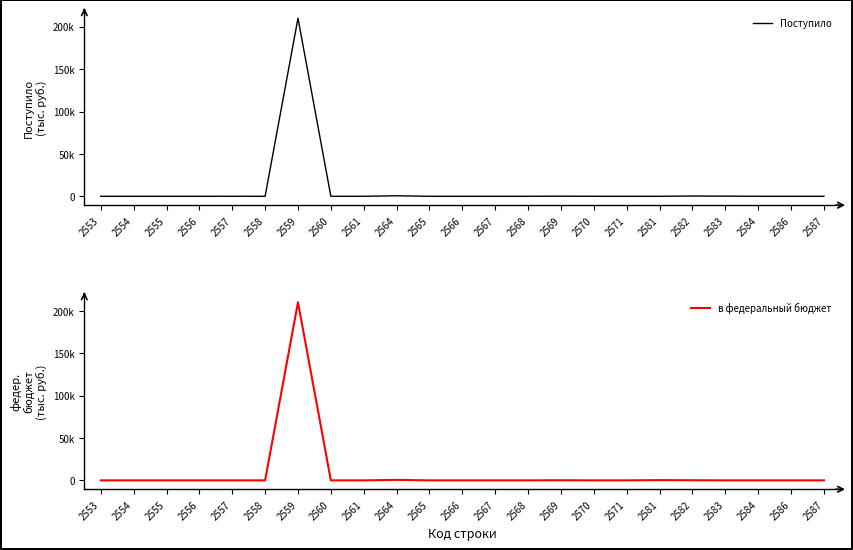

Is the value of в федеральный бюджет at 2570 greater than the value of Поступило at 2565?

No